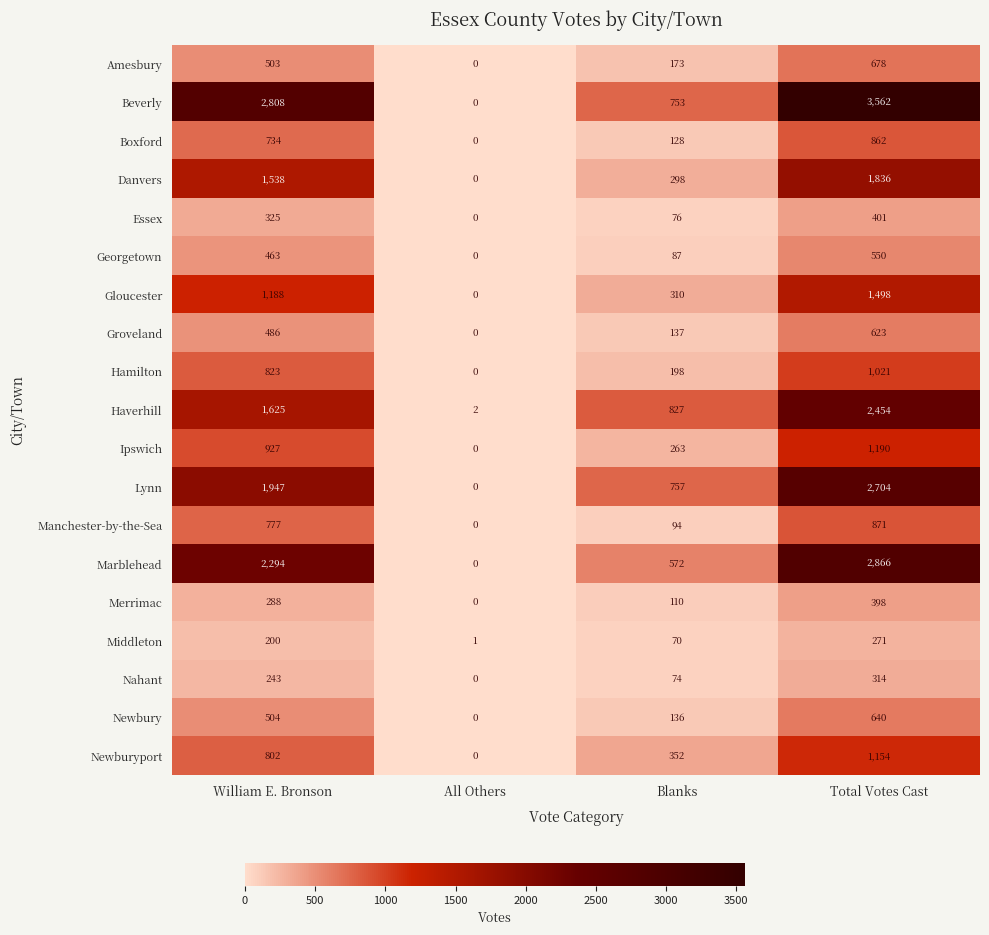

Rank the series at Total Votes Cast from highest to lowest value.

Beverly, Marblehead, Lynn, Haverhill, Danvers, Gloucester, Ipswich, Newburyport, Hamilton, Manchester-by-the-Sea, Boxford, Amesbury, Newbury, Groveland, Georgetown, Essex, Merrimac, Nahant, Middleton